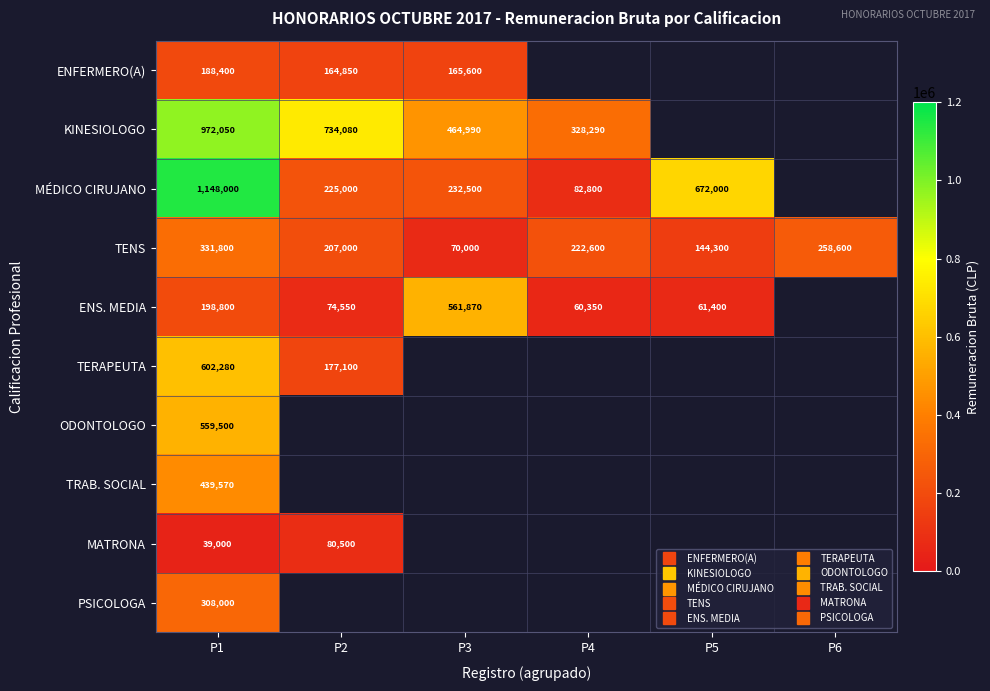

Rank the series by their maximum value, from highest to lowest.

MÉDICO CIRUJANO, KINESIOLOGO, TERAPEUTA, ENS. MEDIA, ODONTOLOGO, TRAB. SOCIAL, TENS, PSICOLOGA, ENFERMERO(A), MATRONA